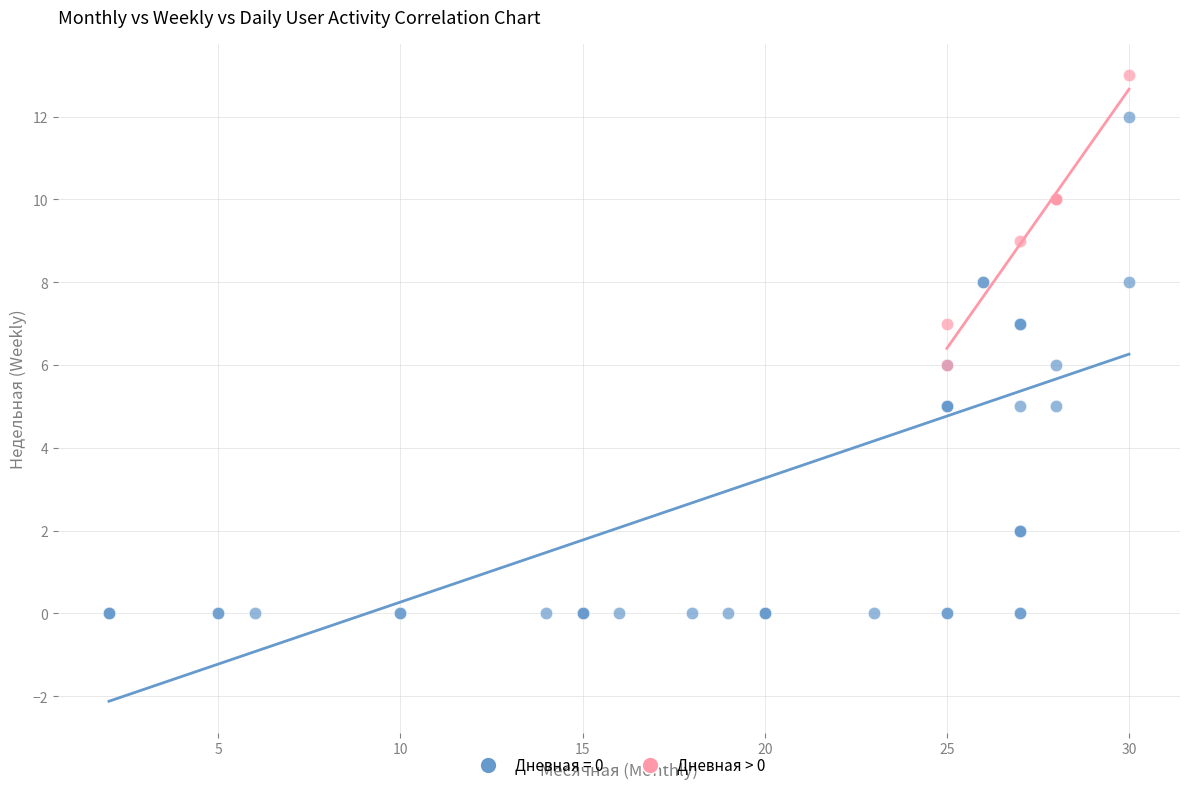

Which series reaches the minimum Y coordinate?

Дневная = 0